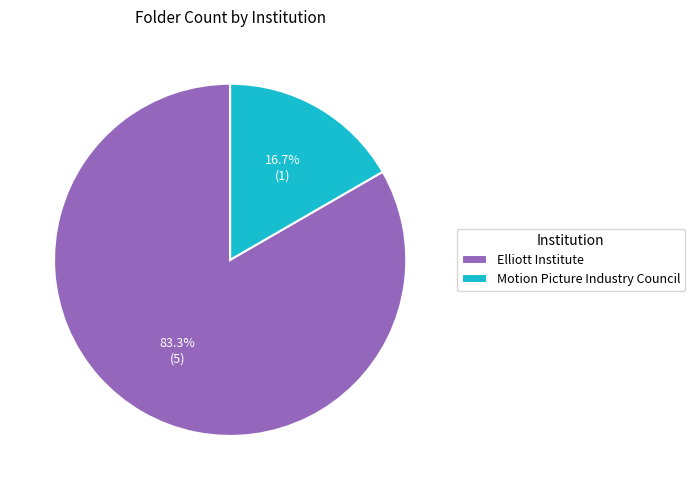

What is the largest slice in the pie chart?

Elliott Institute